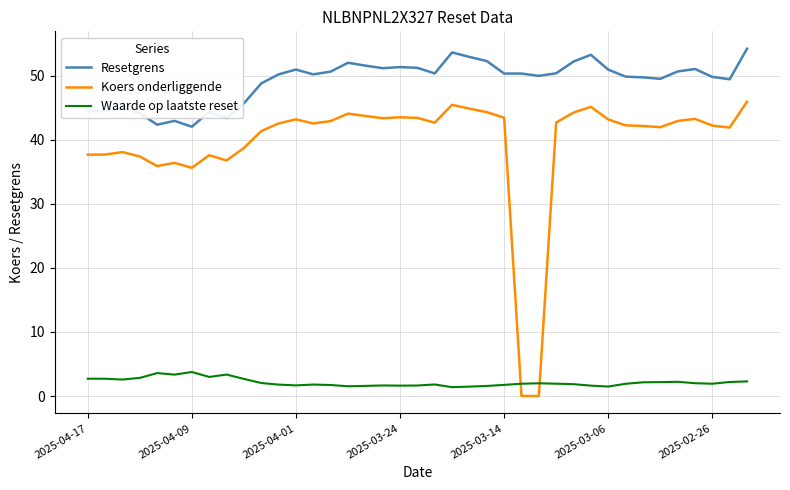

True or false: Waarde op laatste reset and Resetgrens intersect in this chart.

False